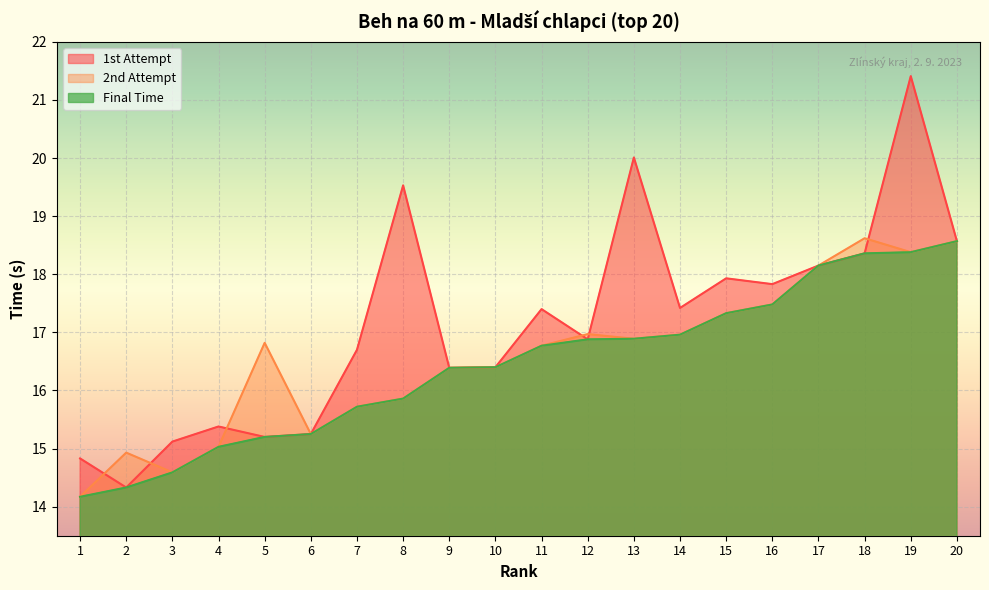

List the series in order of their overall mean, highest first.

1st Attempt, 2nd Attempt, Final Time